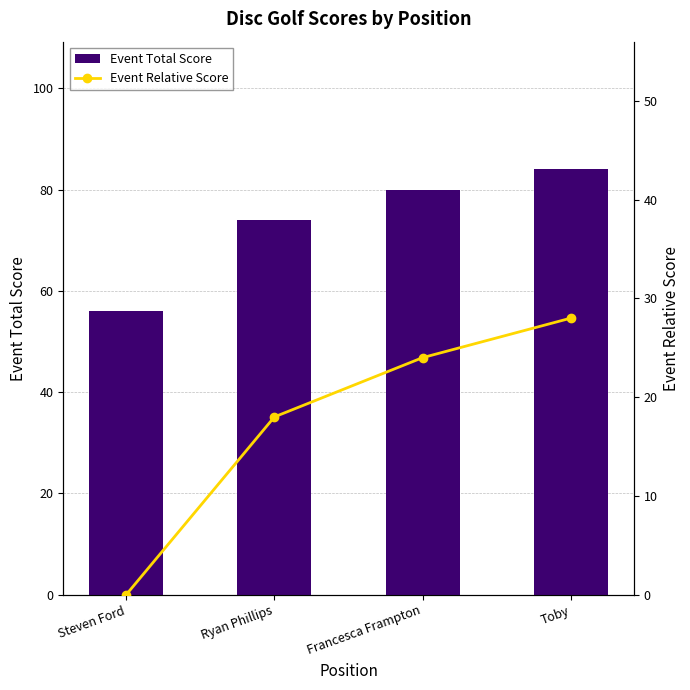

What is the sum of all Event Total Score values?

294